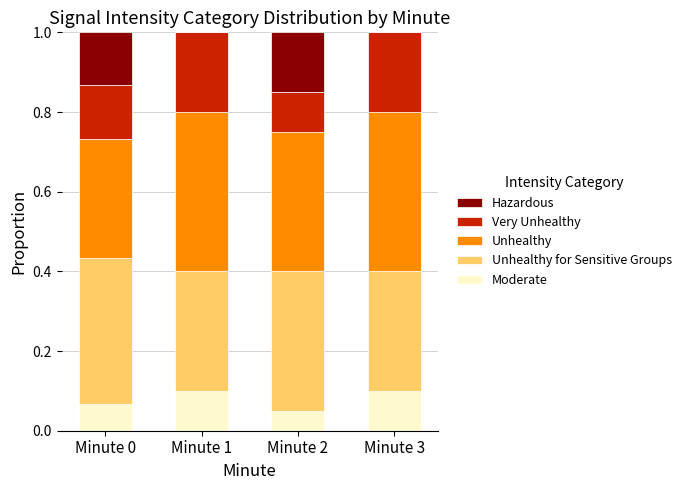

Does the chart contain stacked bars?

Yes